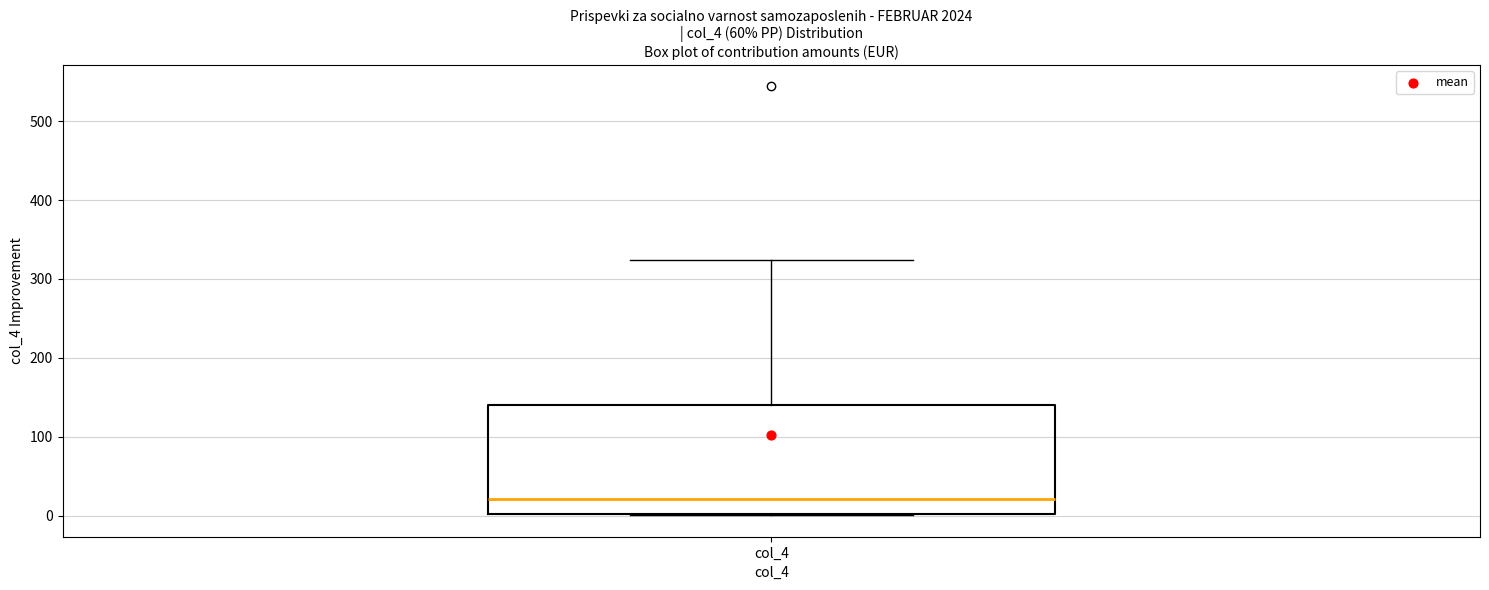

Read this box plot against the y-axis: the position of the median line, the range covered by the box, and the ends of both whiskers. The values are not printed on the chart, so give them approximately, as read against the axis.

median 20, box 0 to 140, whiskers 0 to 320